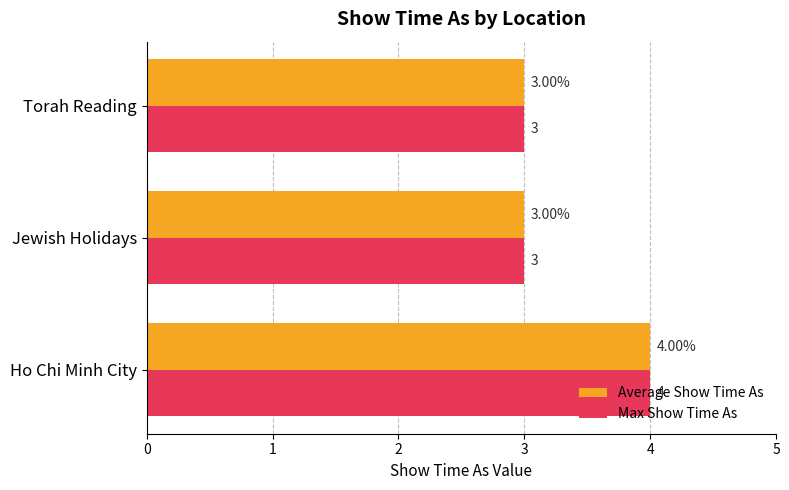

At which category is the sum across all series the highest?

Ho Chi Minh City